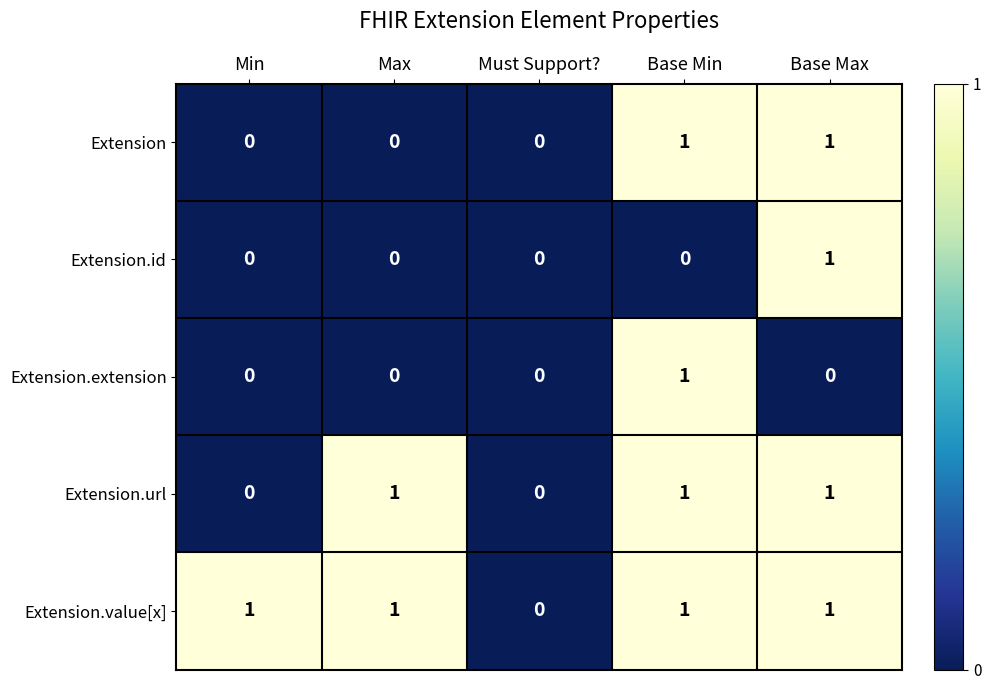

Which series has the largest total across all categories?

Extension.value[x]